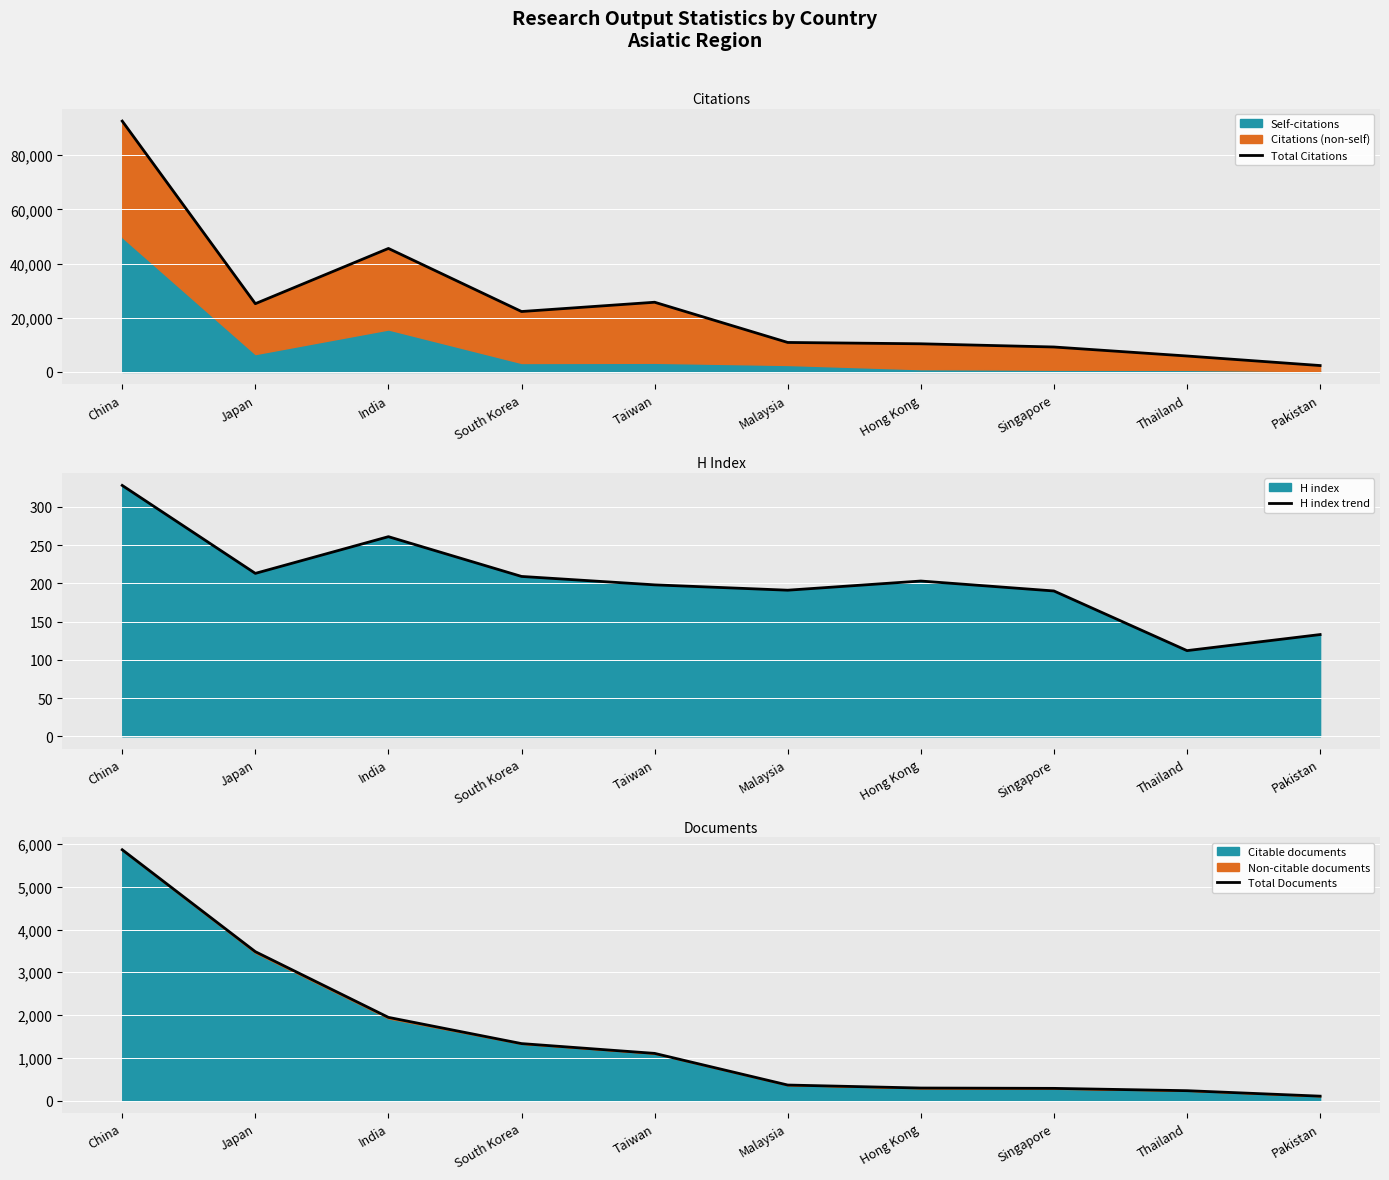

Count the number of categories in the chart.

10